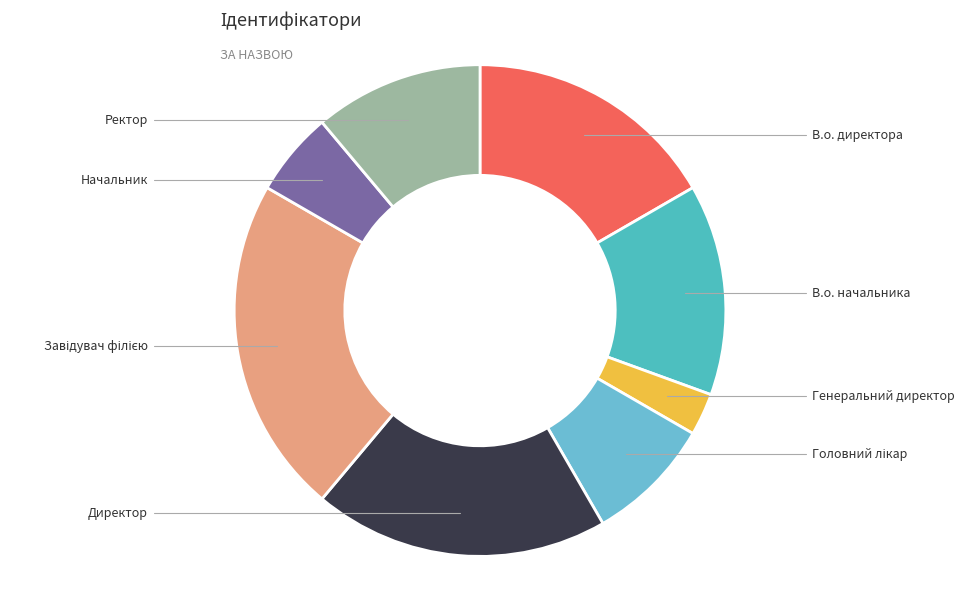

Which category has the smallest portion of the pie?

Генеральний директор